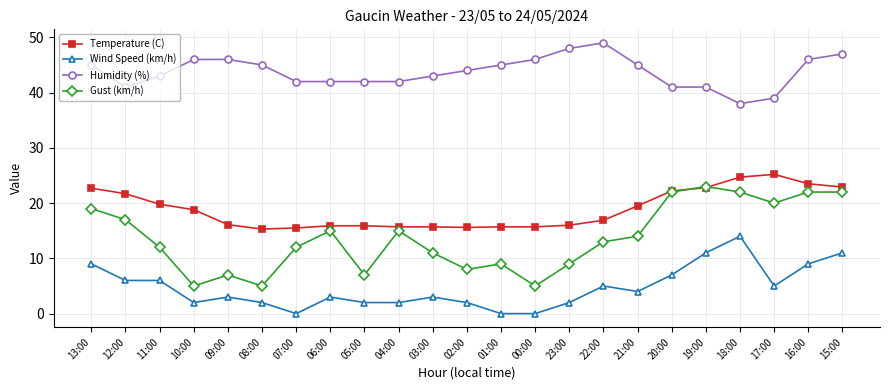

True or false: Wind Speed (km/h) and Temperature (C) cross at least once.

False